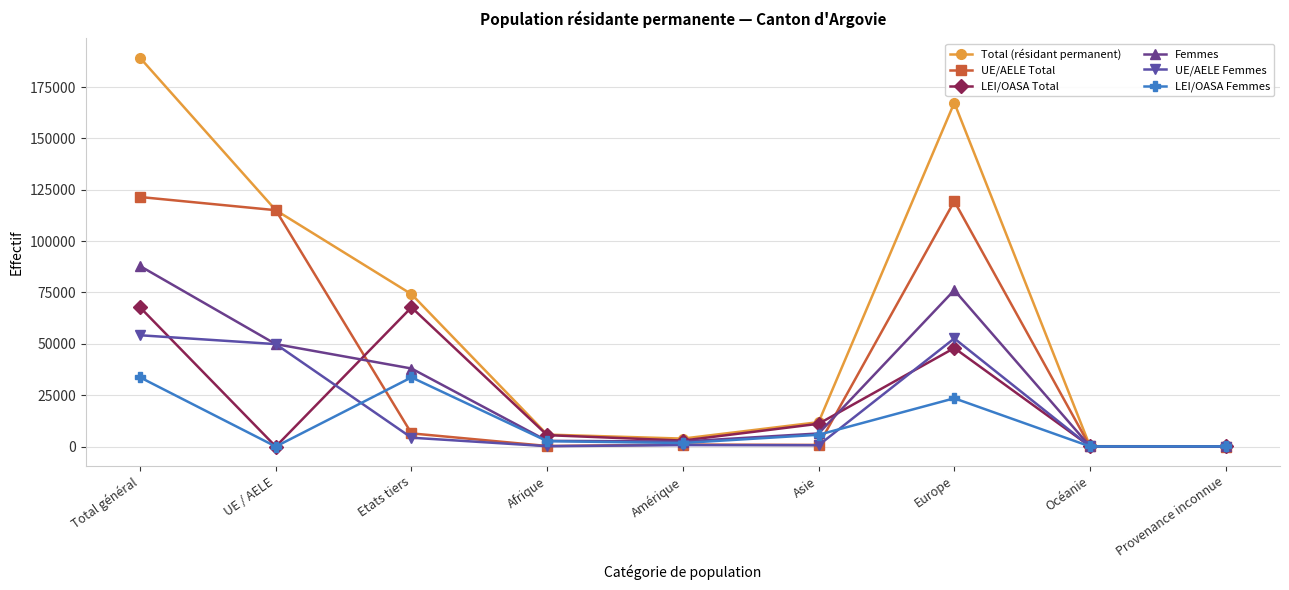

Count the number of categories in the chart.

9